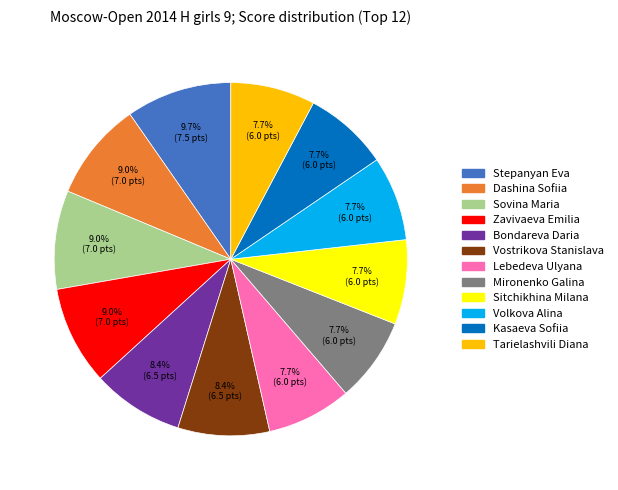

Is it true that Mironenko Galina is 18% of the pie?

False